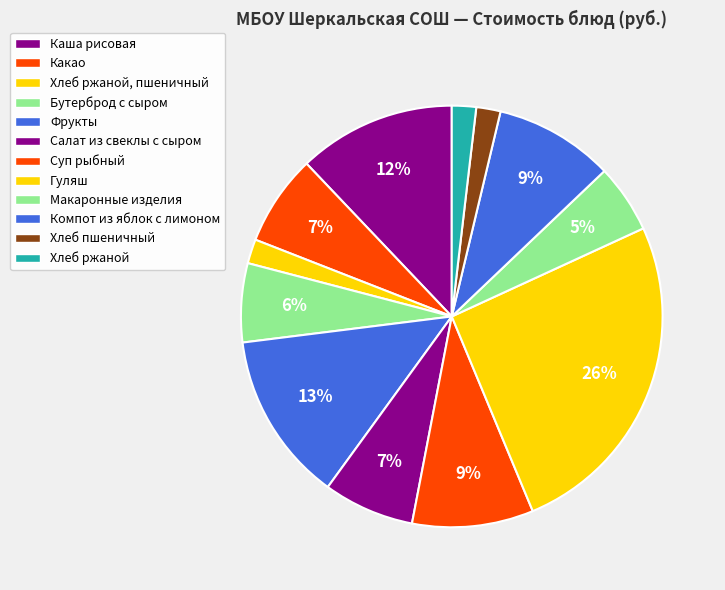

How many slices are in this pie chart?

12